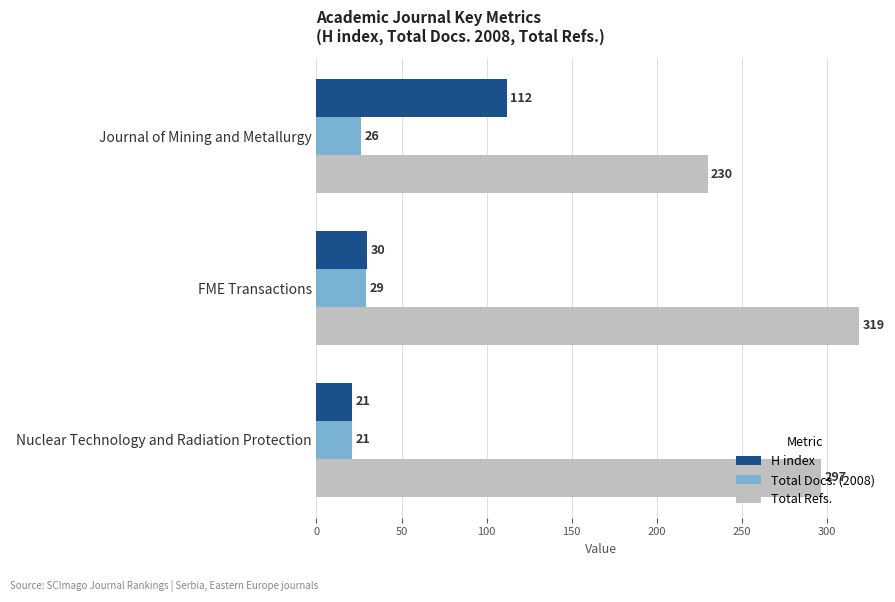

What is the difference between the maximum and minimum values in the Total Refs. series?

89